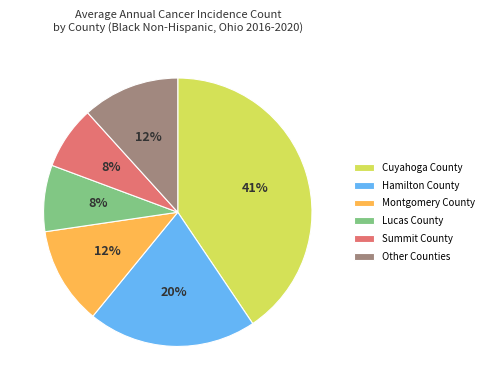

Is it true that Montgomery County is 12% of the pie?

True